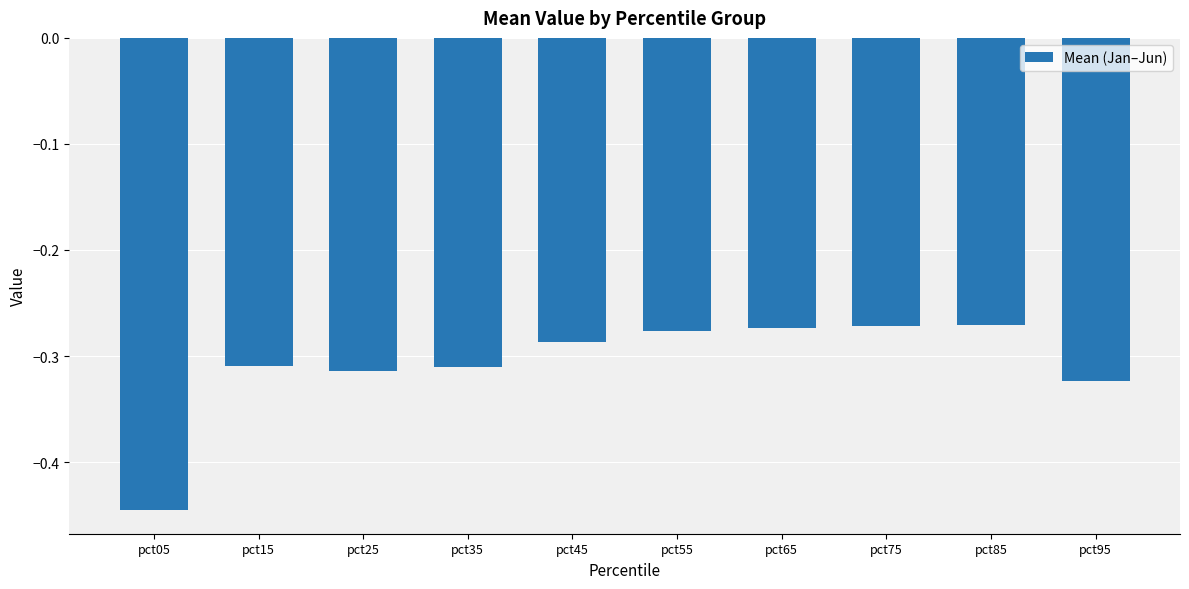

What is the difference between the maximum and second lowest values?

0.1